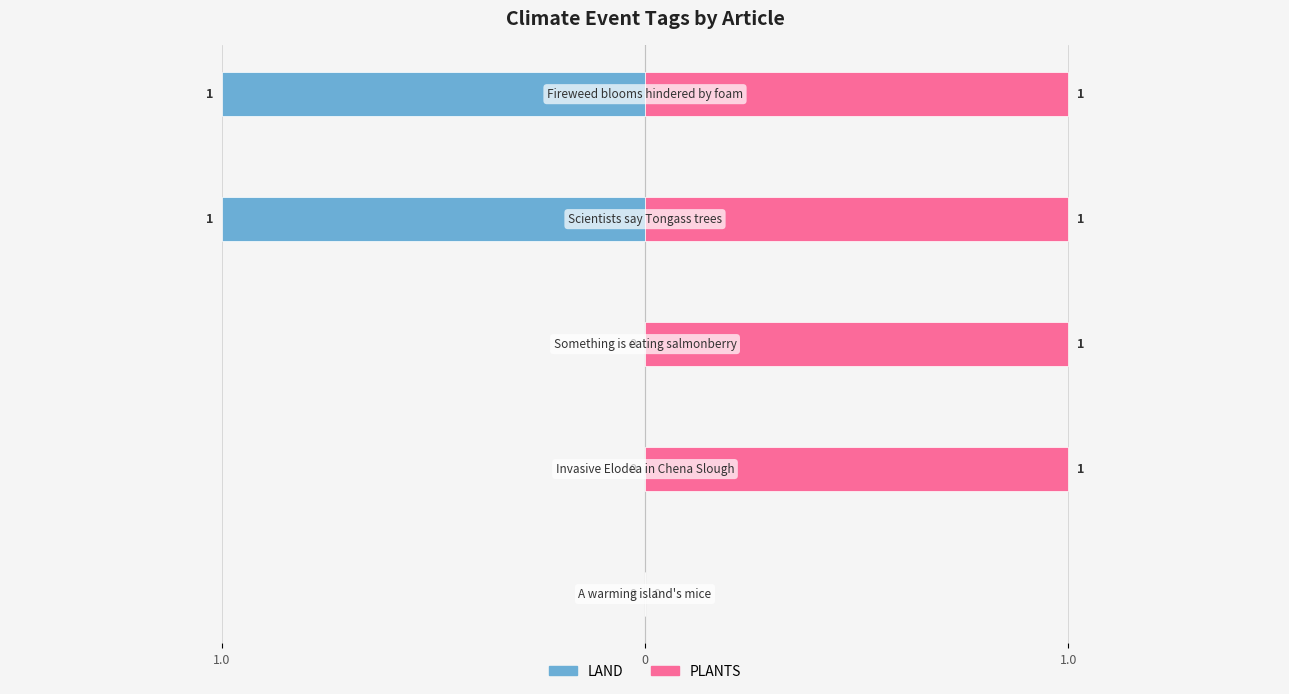

What is the sum of all LAND values?

-2